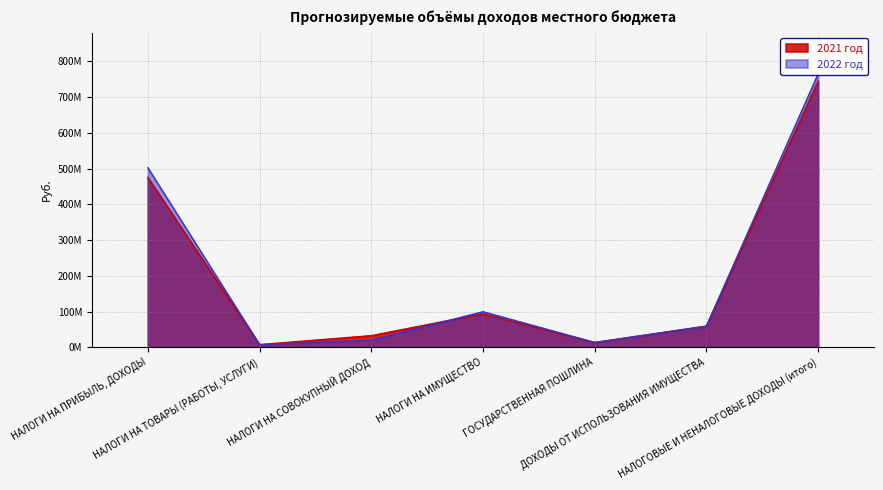

At how many categories does at least one series exceed 578028686?

1